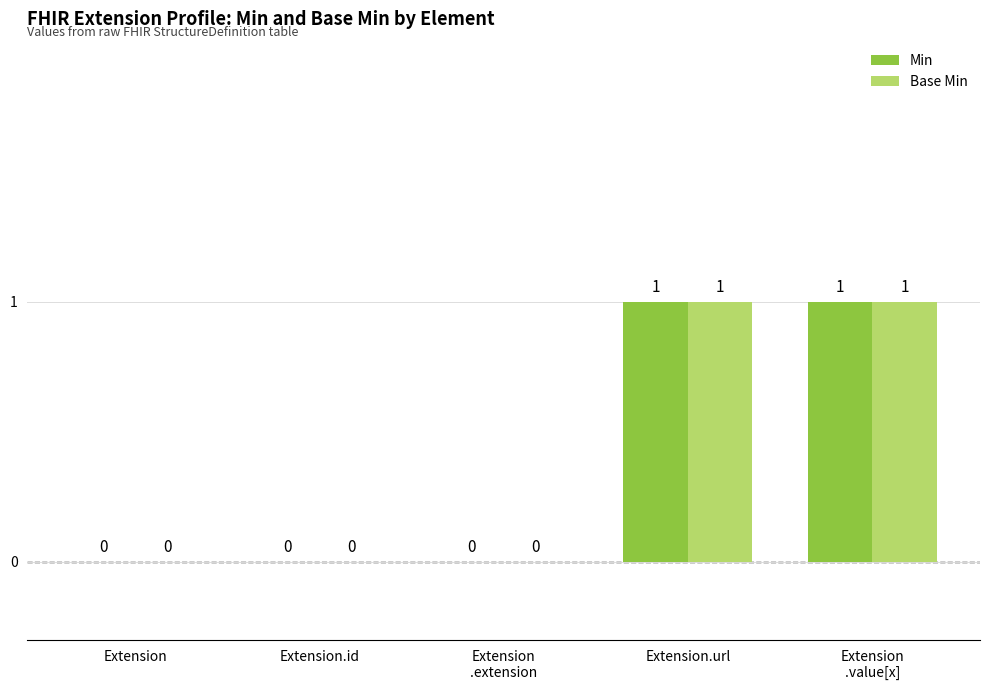

Count the Min values in the range 0 to 1.

5